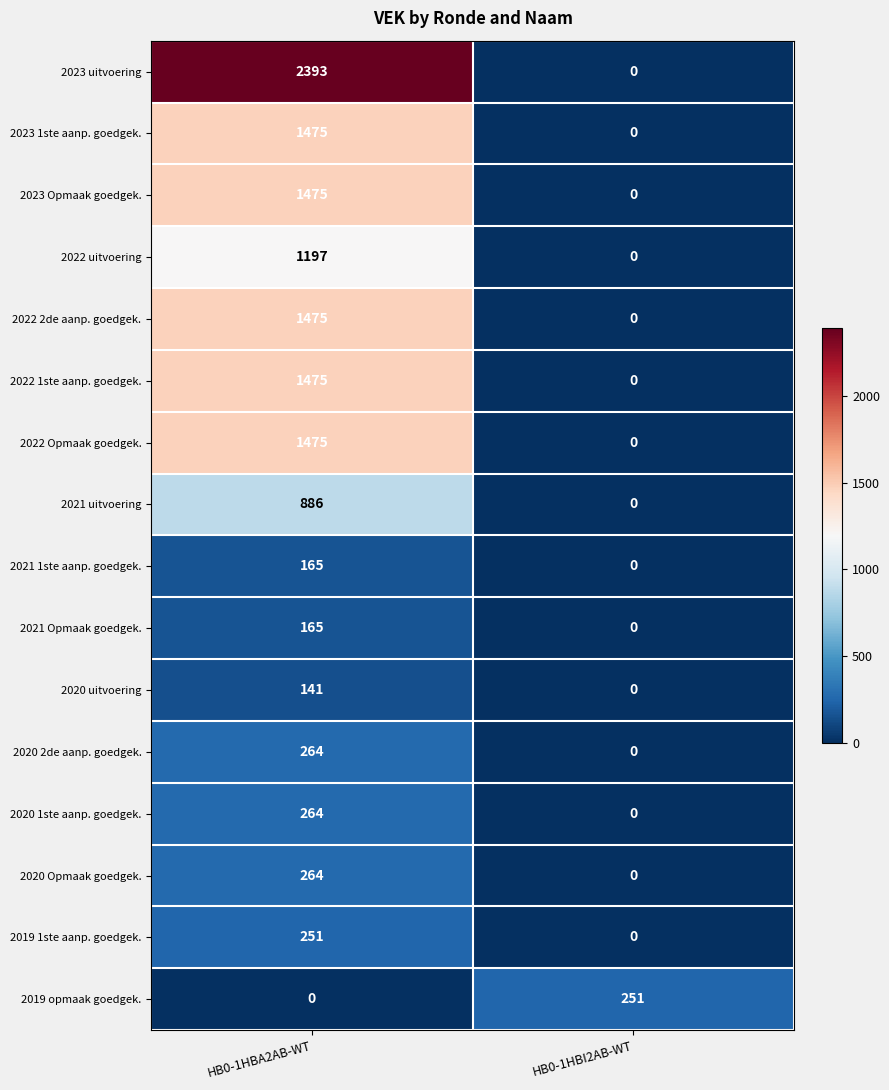

The value of 2023 1ste aanp. goedgek. at HB0-1HBA2AB-WT is 2570. True or false?

False